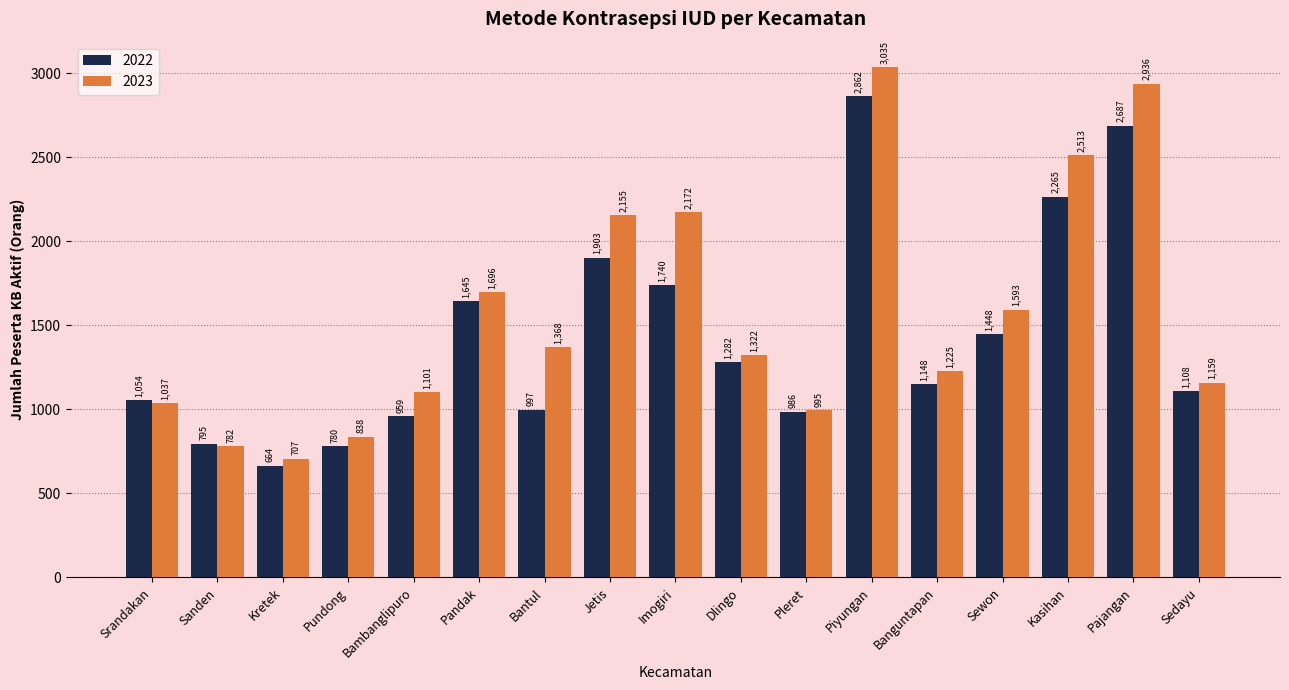

Reading right to left, transcribe all the data shown in this chart.

2022: Sedayu=1108	Pajangan=2687	Kasihan=2265	Sewon=1448	Banguntapan=1148	Piyungan=2862	Pleret=986	Dlingo=1282	Imogiri=1740	Jetis=1903	Bantul=997	Pandak=1645	Bambanglipuro=959	Pundong=780	Kretek=664	Sanden=795	Srandakan=1054
2023: Sedayu=1159	Pajangan=2936	Kasihan=2513	Sewon=1593	Banguntapan=1225	Piyungan=3035	Pleret=995	Dlingo=1322	Imogiri=2172	Jetis=2155	Bantul=1368	Pandak=1696	Bambanglipuro=1101	Pundong=838	Kretek=707	Sanden=782	Srandakan=1037